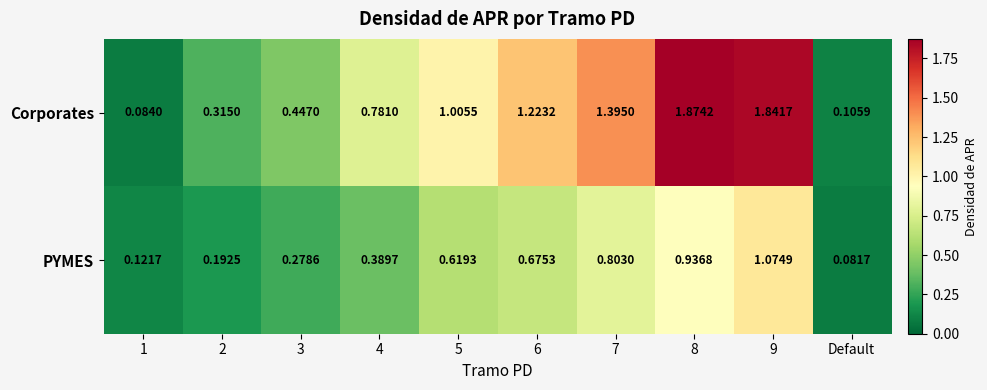

Between 8 and Default, which series saw the biggest shift?

Corporates